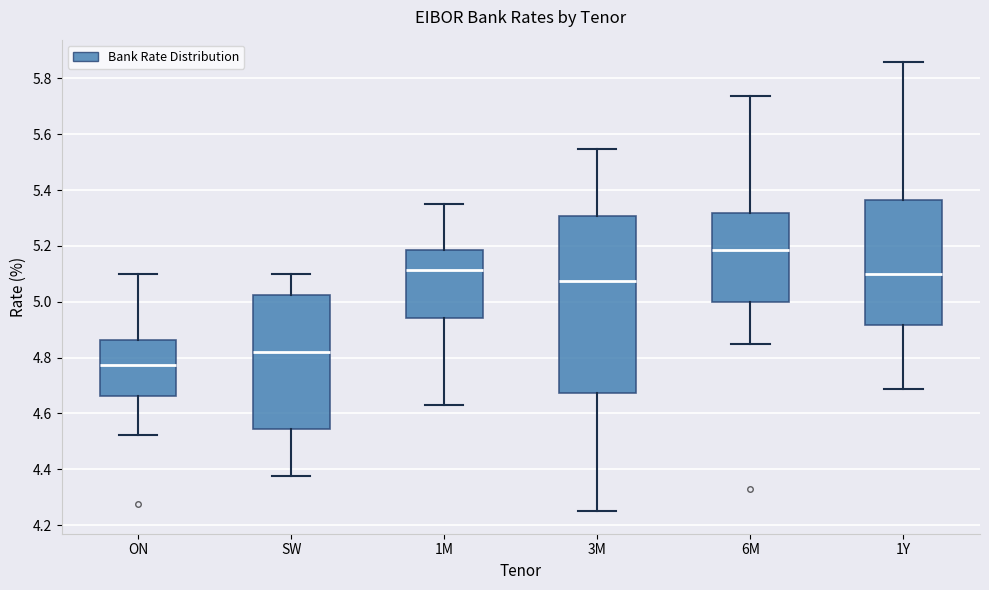

Reading left to right, transcribe this box plot: for each box, give where its median line is, the range the box spans, and where its two whiskers end, as read against the y-axis. The values are not printed on the chart, so give them approximately, as read against the axis.

ON: median 4.78, box 4.66 to 4.86, whiskers 4.52 to 5.10
SW: median 4.82, box 4.54 to 5.02, whiskers 4.38 to 5.10
1M: median 5.12, box 4.94 to 5.18, whiskers 4.64 to 5.36
3M: median 5.08, box 4.68 to 5.30, whiskers 4.26 to 5.54
6M: median 5.18, box 5.00 to 5.32, whiskers 4.86 to 5.74
1Y: median 5.10, box 4.92 to 5.36, whiskers 4.68 to 5.86